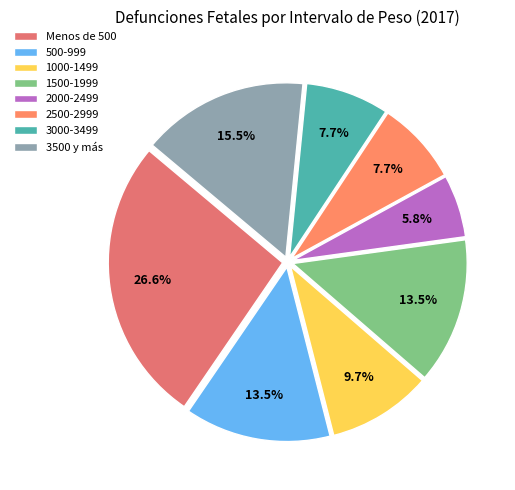

How many slices are in this pie chart?

8